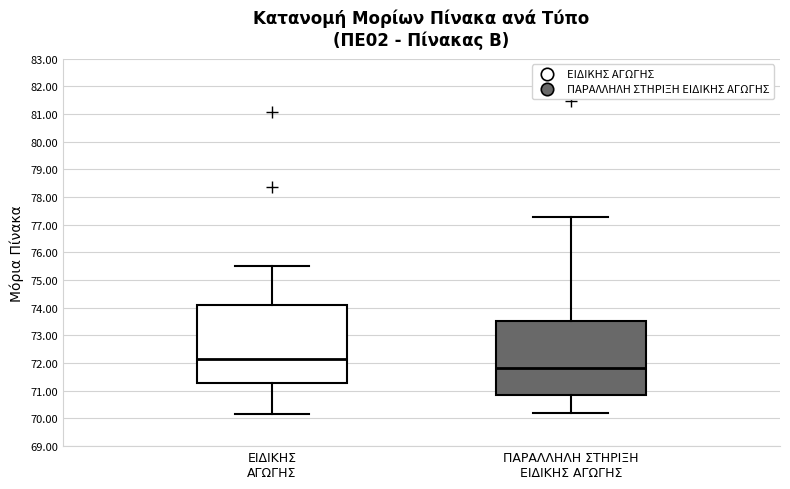

Reading left to right, transcribe this box plot: for each box, give where its median line is, the range the box spans, and where its two whiskers end, as read against the y-axis. The values are not printed on the chart, so give them approximately, as read against the axis.

ΕΙΔΙΚΗΣ ΑΓΩΓΗΣ: median 72.1, box 71.3 to 74.1, whiskers 70.2 to 75.5
ΠΑΡΑΛΛΗΛΗ ΣΤΗΡΙΞΗ ΕΙΔΙΚΗΣ ΑΓΩΓΗΣ: median 71.8, box 70.9 to 73.5, whiskers 70.2 to 77.3